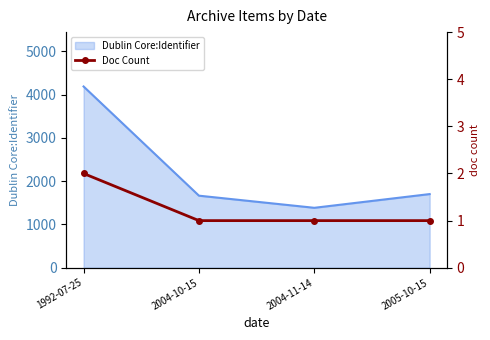

The chart shows a value of 1 at 2004-10-15. True or false?

True